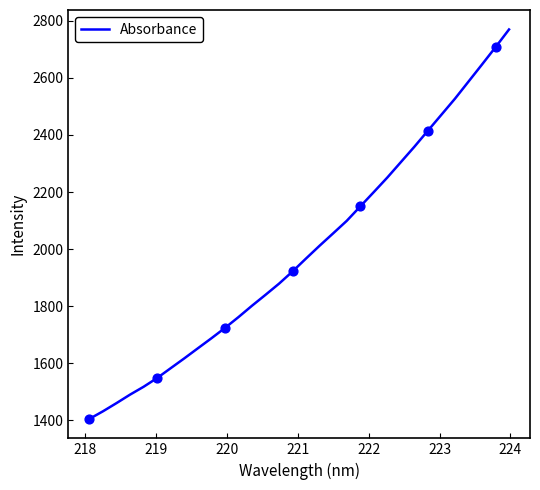

What is the greatest value displayed?

2769.5